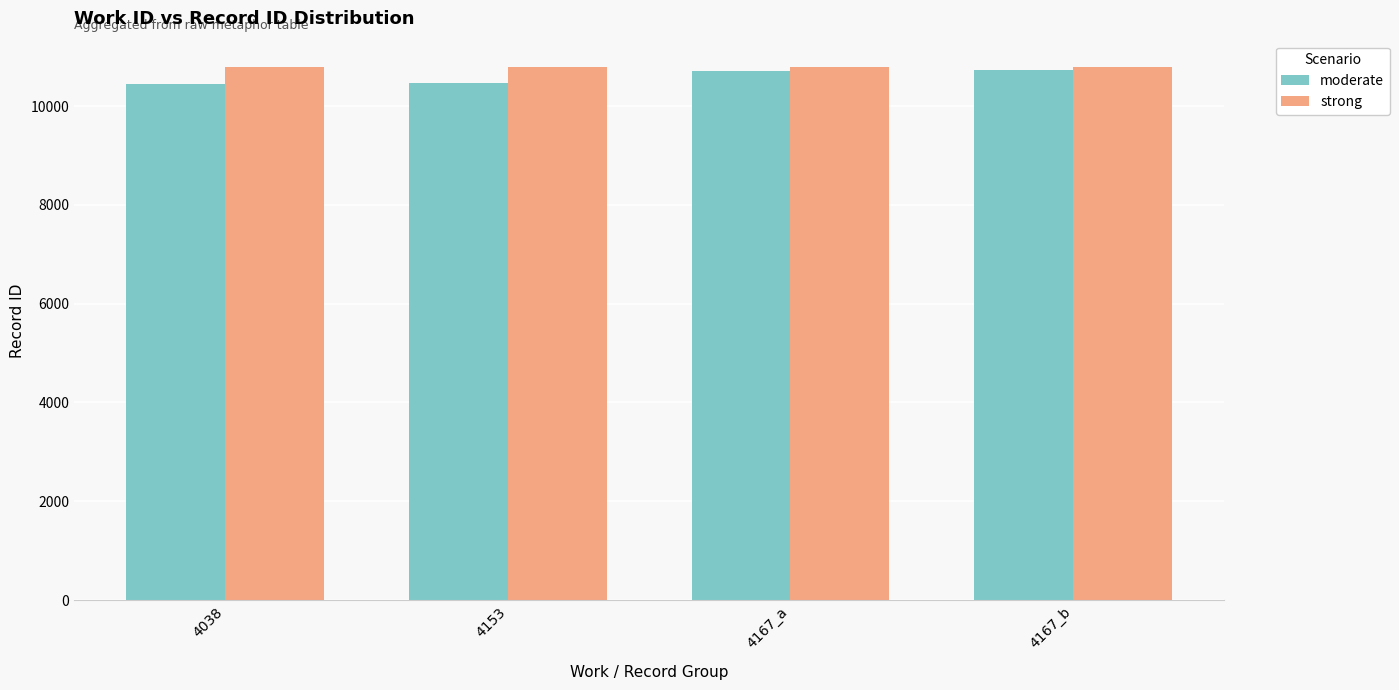

What is the smallest value displayed?

10455